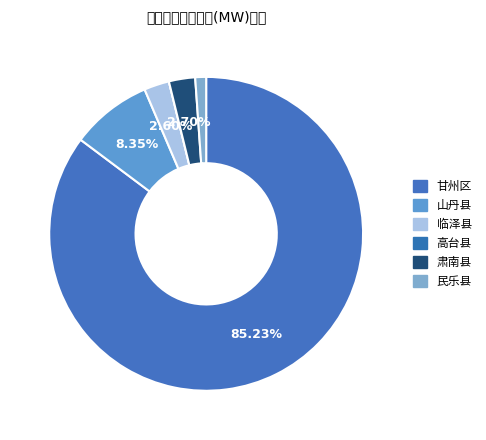

To the nearest percent, what percentage of the pie is 山丹县?

8%